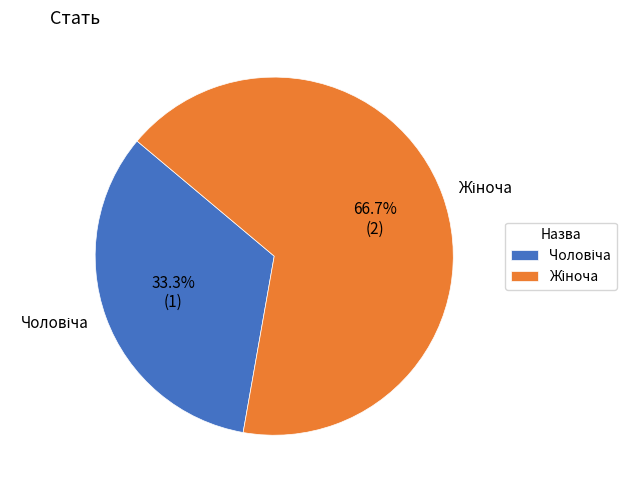

Does any single category account for the majority?

Yes